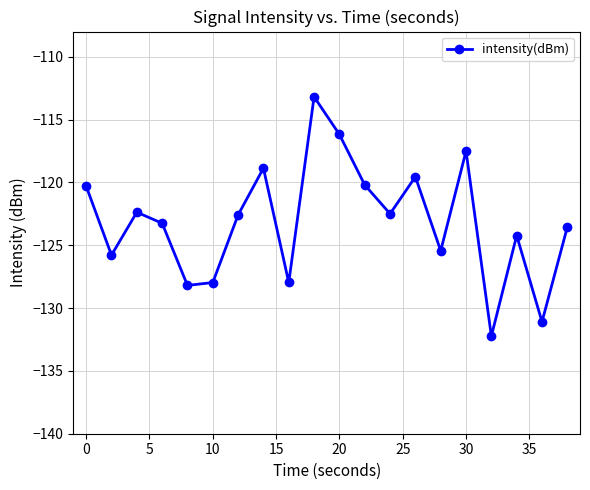

How many interior local peaks (higher than both neighbors) does the data have?

6